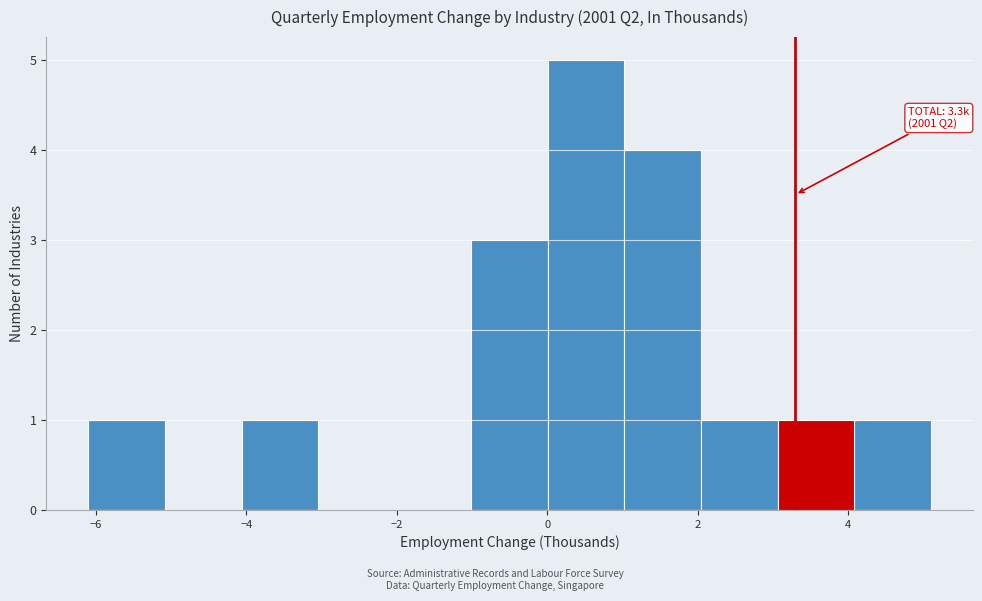

Over which range of the x-axis is the bar tallest?

0.0 to 1.0